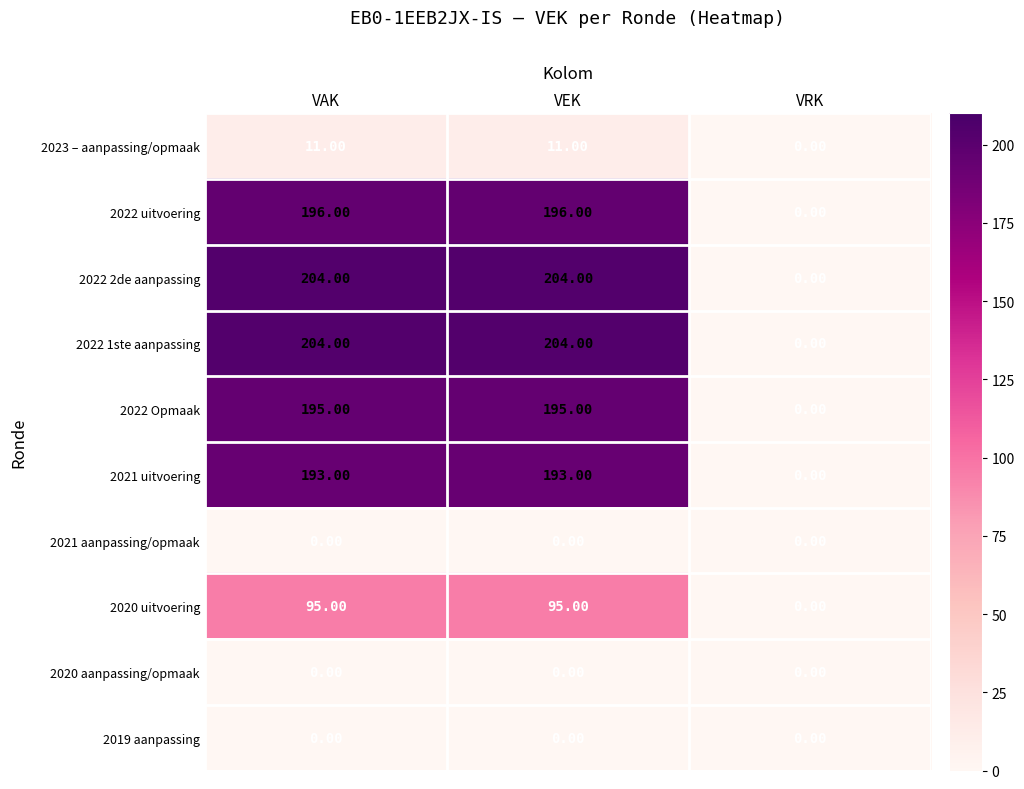

What is the total value across all series at VEK?

1098